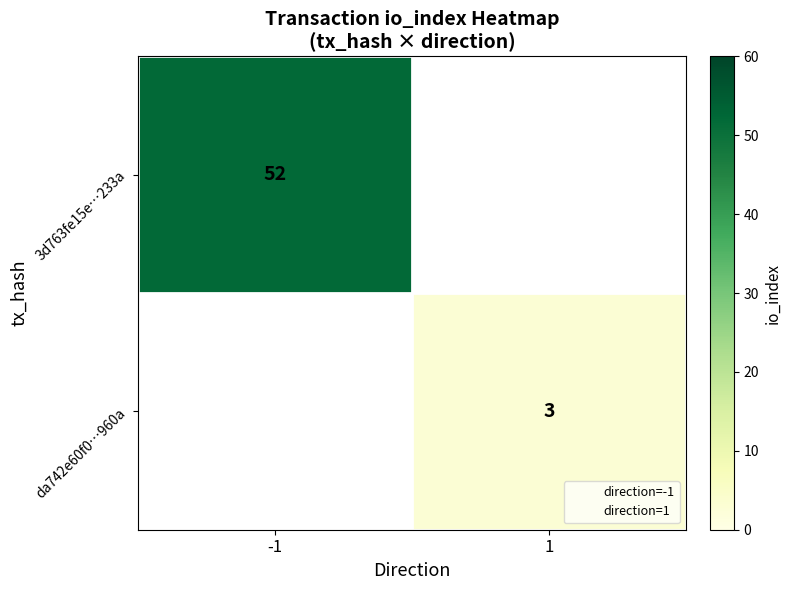

How many data points does each series have?

2